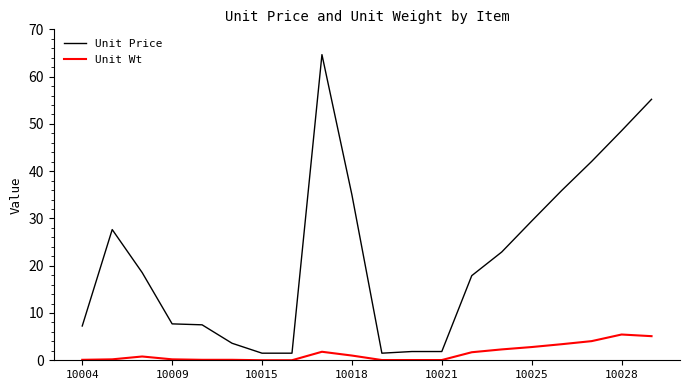

What are all the series names shown in the legend?

Unit Price, Unit Wt